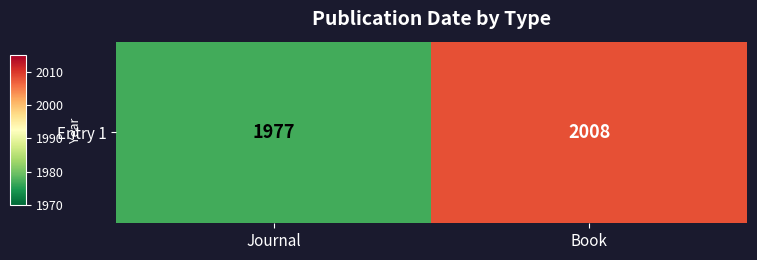

Reading left to right, extract all data points from this chart.

1977	2008